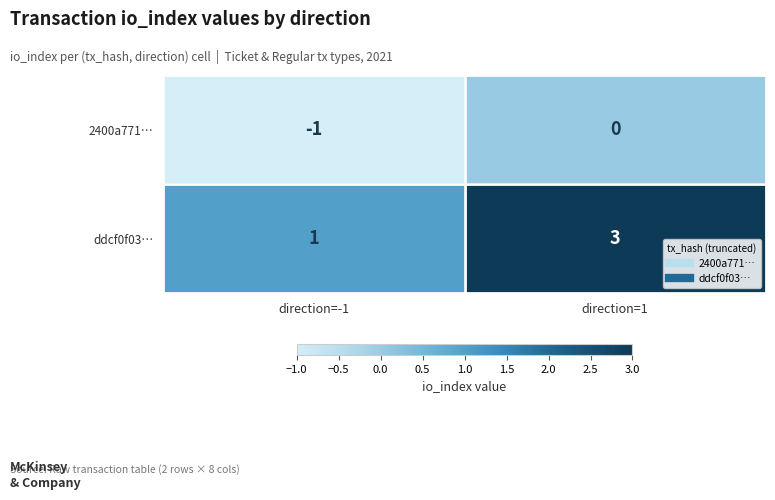

Reading right to left, transcribe all the data shown in this chart.

2400a771…: direction=1=0	direction=-1=-1
ddcf0f03…: direction=1=3	direction=-1=1